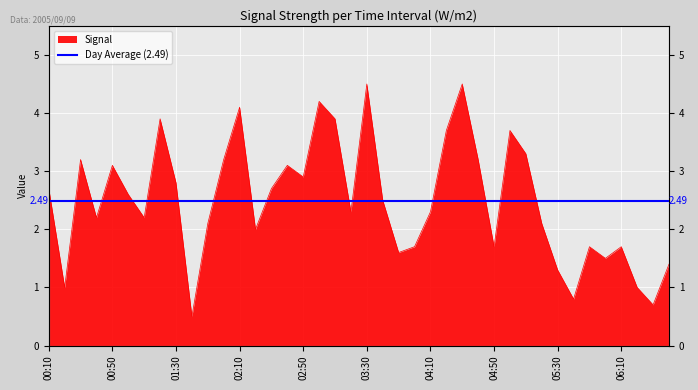

Reading left to right, what are all the values shown in this chart?

00:10=2.7	00:20=1.0	00:30=3.2	00:40=2.2	00:50=3.1	01:00=2.6	01:10=2.2	01:20=3.9	01:30=2.8	01:40=0.5	01:50=2.1	02:00=3.2	02:10=4.1	02:20=2.0	02:30=2.7	02:40=3.1	02:50=2.9	03:00=4.2	03:10=3.9	03:20=2.3	03:30=4.5	03:40=2.5	03:50=1.6	04:00=1.7	04:10=2.3	04:20=3.7	04:30=4.5	04:40=3.2	04:50=1.7	05:00=3.7	05:10=3.3	05:20=2.1	05:30=1.3	05:40=0.8	05:50=1.7	06:00=1.5	06:10=1.7	06:20=1.0	06:30=0.7	06:40=1.4